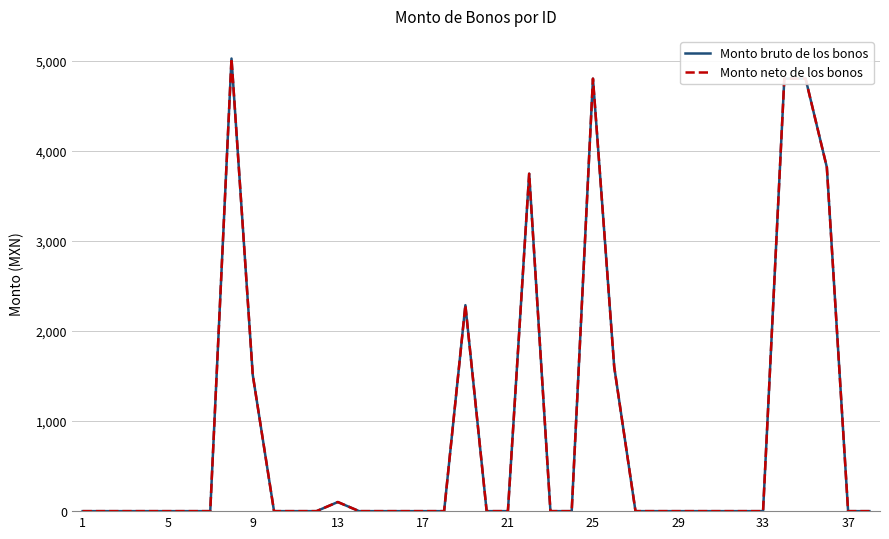

Rank the series by their maximum value, from highest to lowest.

Monto bruto de los bonos, Monto neto de los bonos